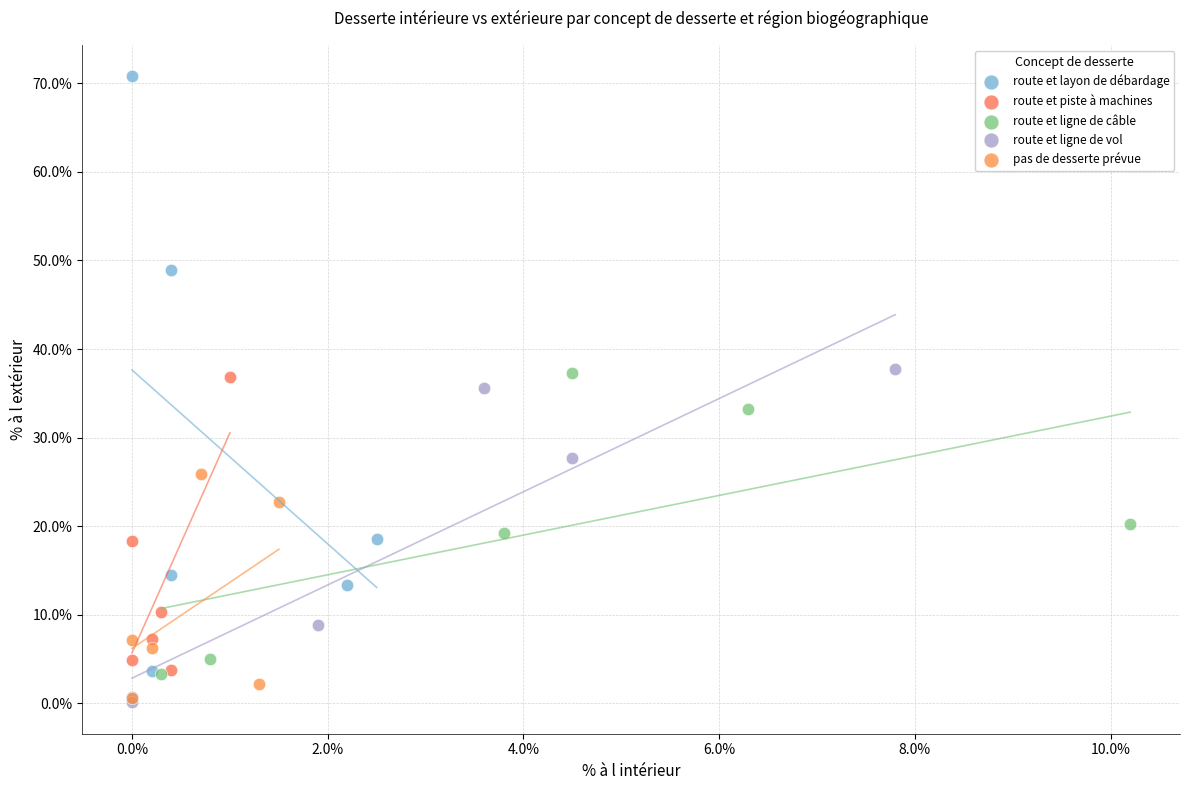

Which series has the widest spread of Y values?

route et layon de débardage